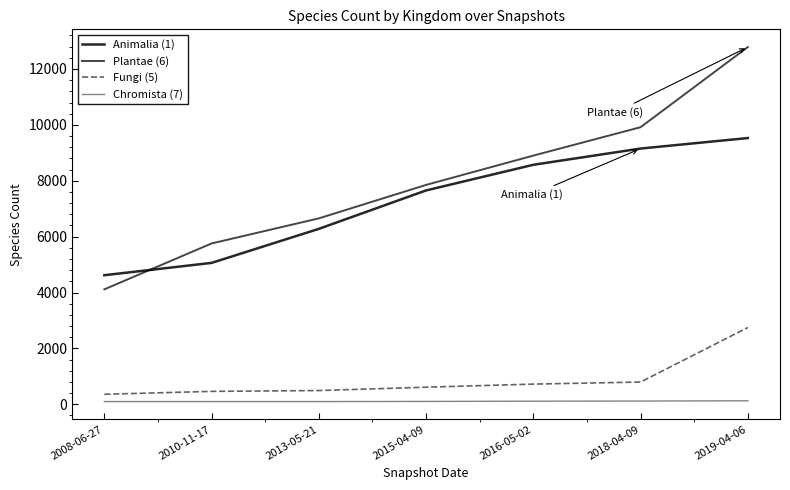

What is the difference between the maximum and minimum values in the Plantae (6) series?

8671